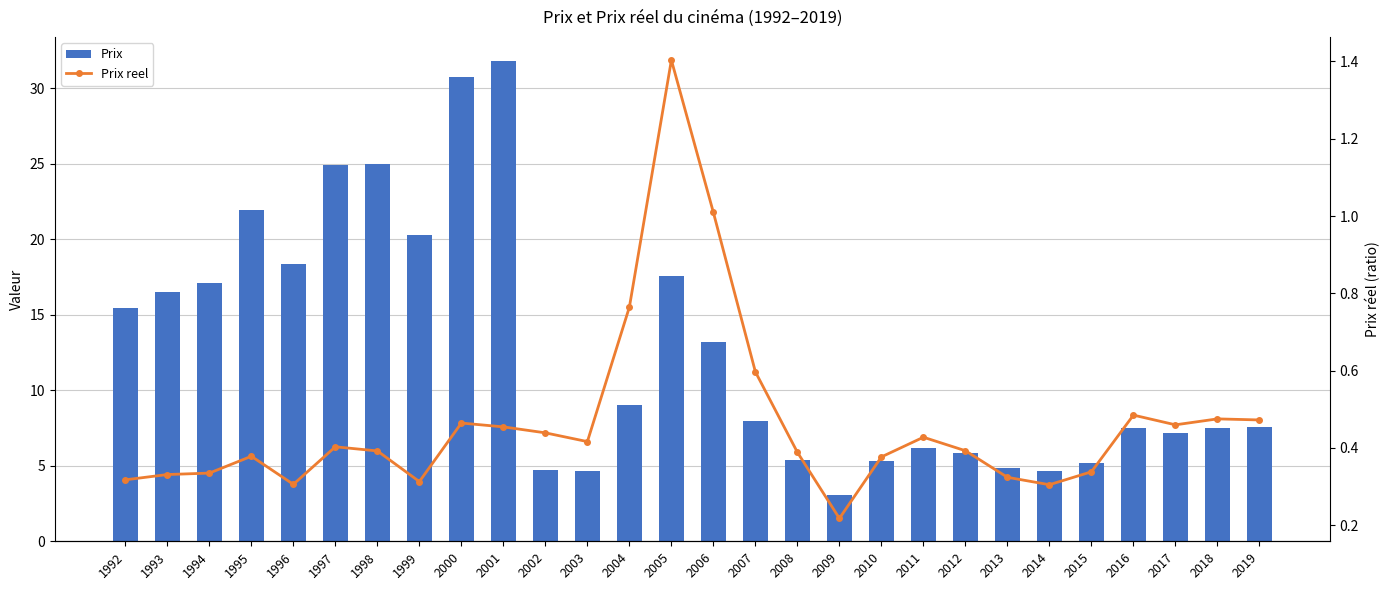

At which category is the sum across all series the highest?

2001